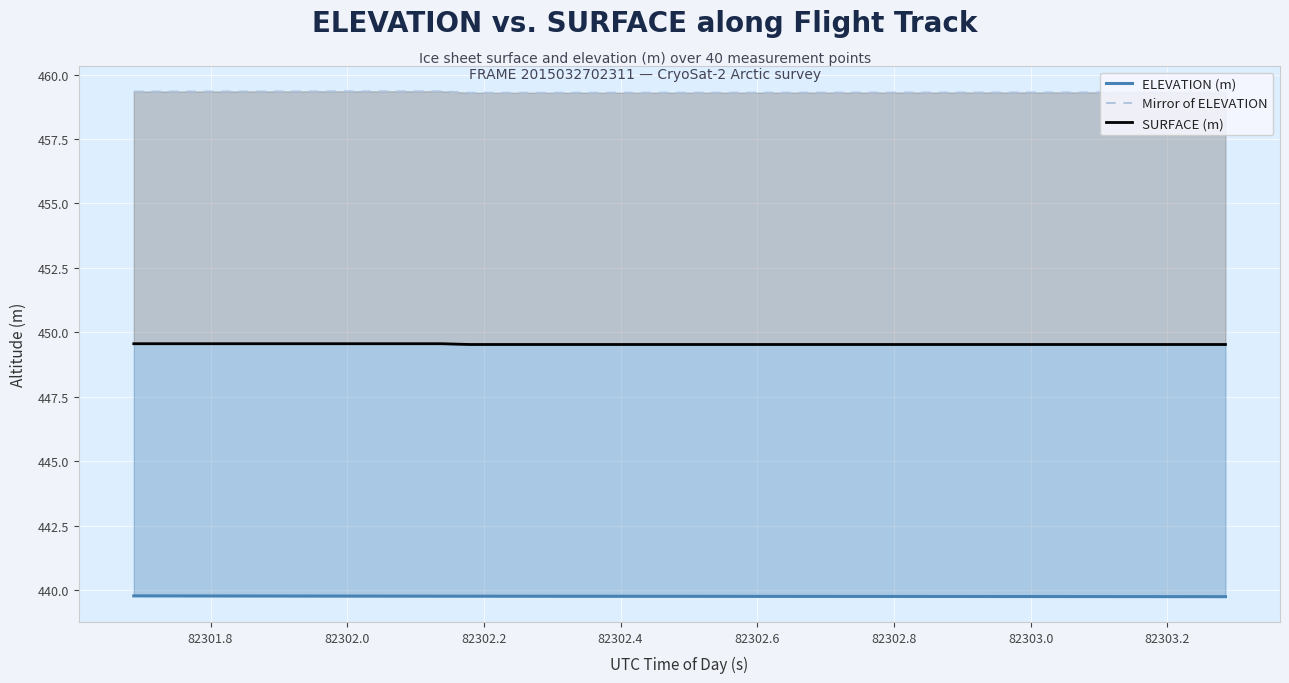

List the series in order of their overall mean, lowest first.

ELEVATION (m), SURFACE (m), Mirror of ELEVATION